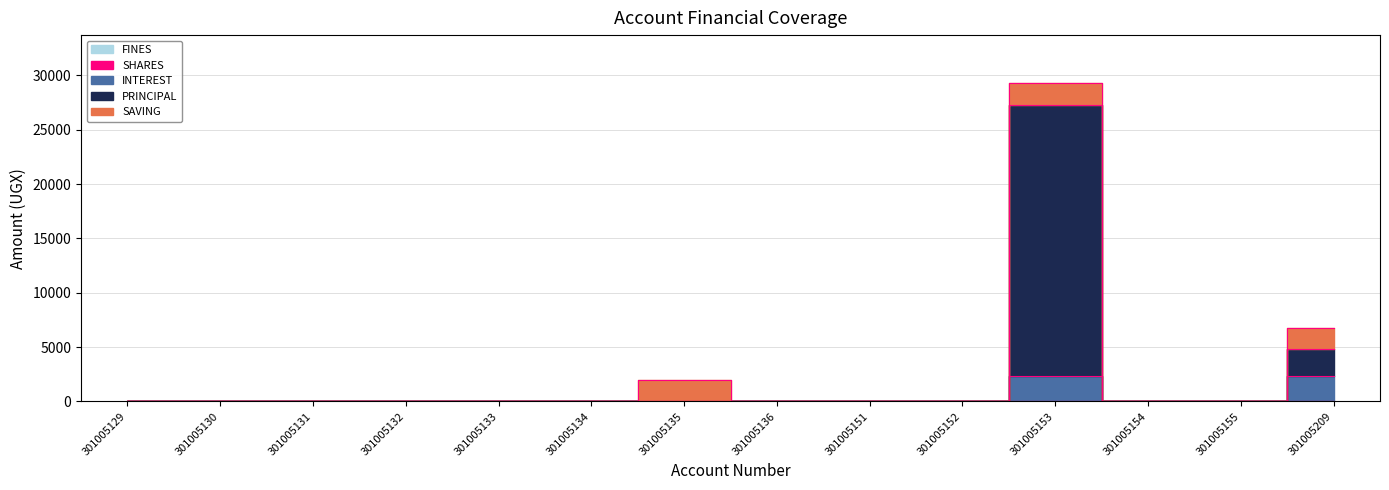

Rank the series by their maximum value, from lowest to highest.

SHARES, FINES, SAVING, INTEREST, PRINCIPAL